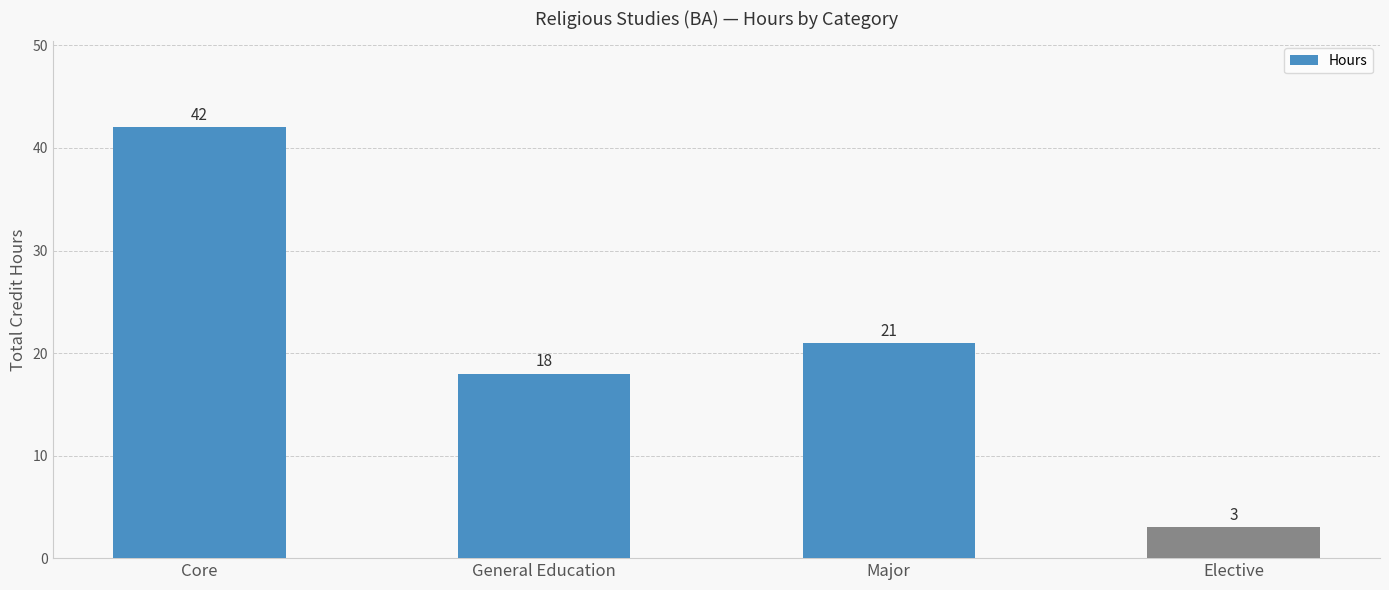

Where does the data first go above 21?

Core